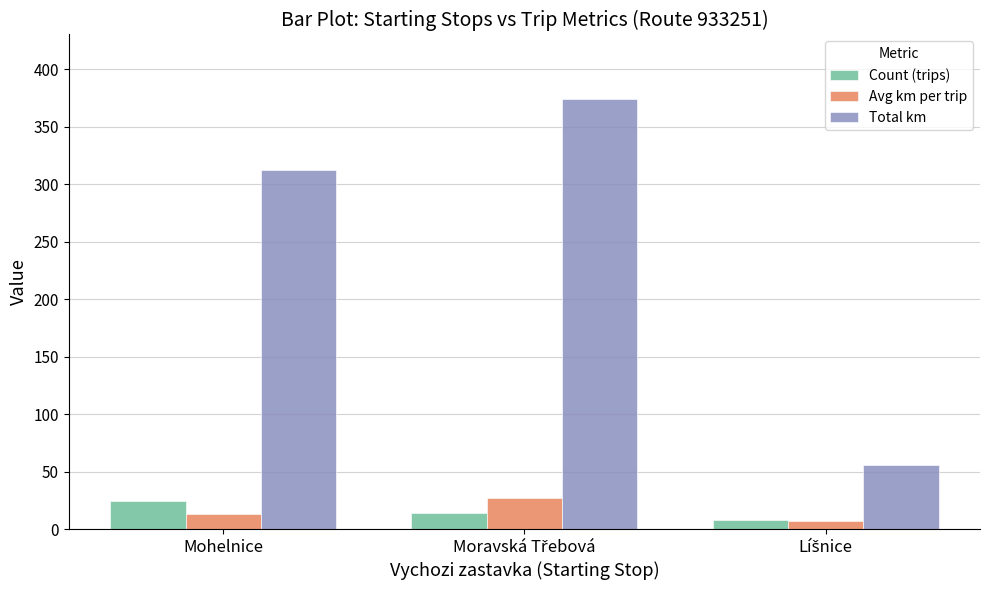

How many groups of bars are there?

3